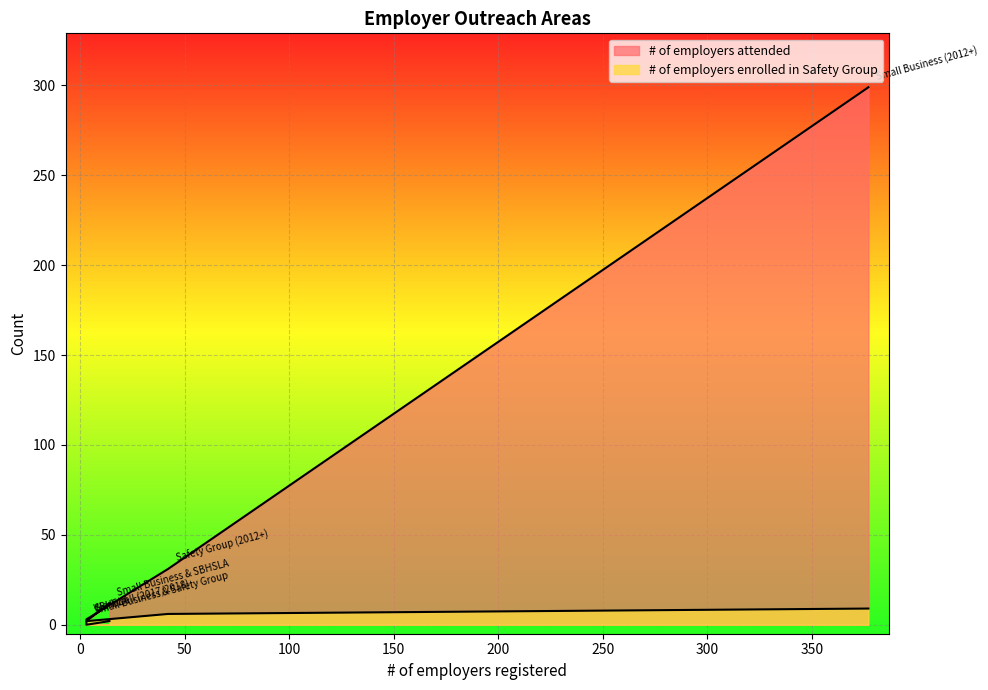

Where is # of employers attended nearest to the value 150?

Safety Group (2012+)